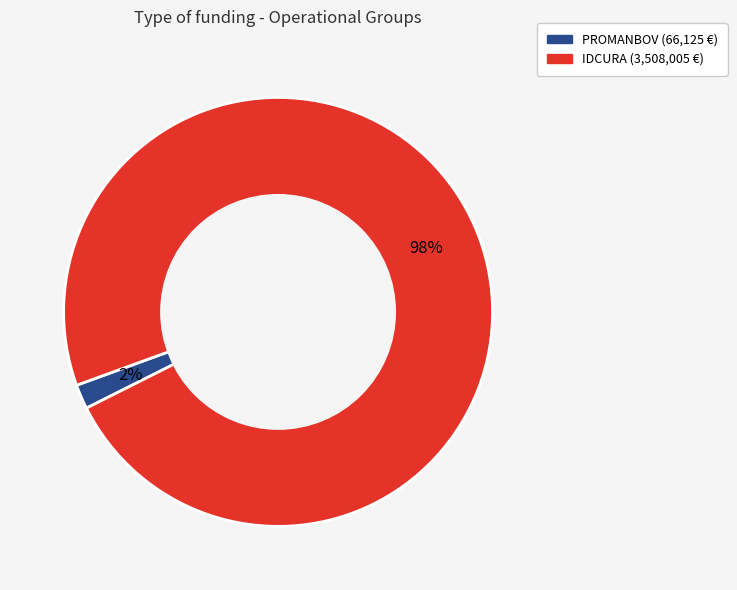

The IDCURA slice represents 98% of the pie. True or false?

True